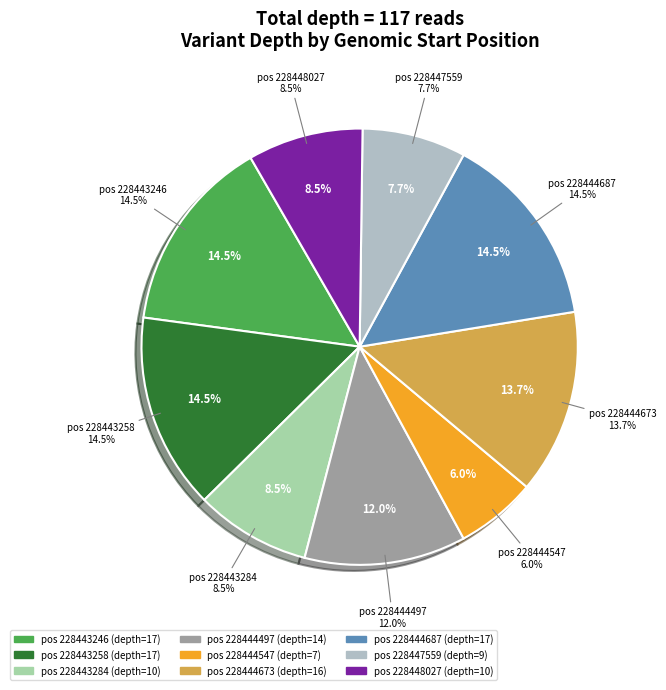

Which has a higher value, 228444673 or 228447559?

228444673